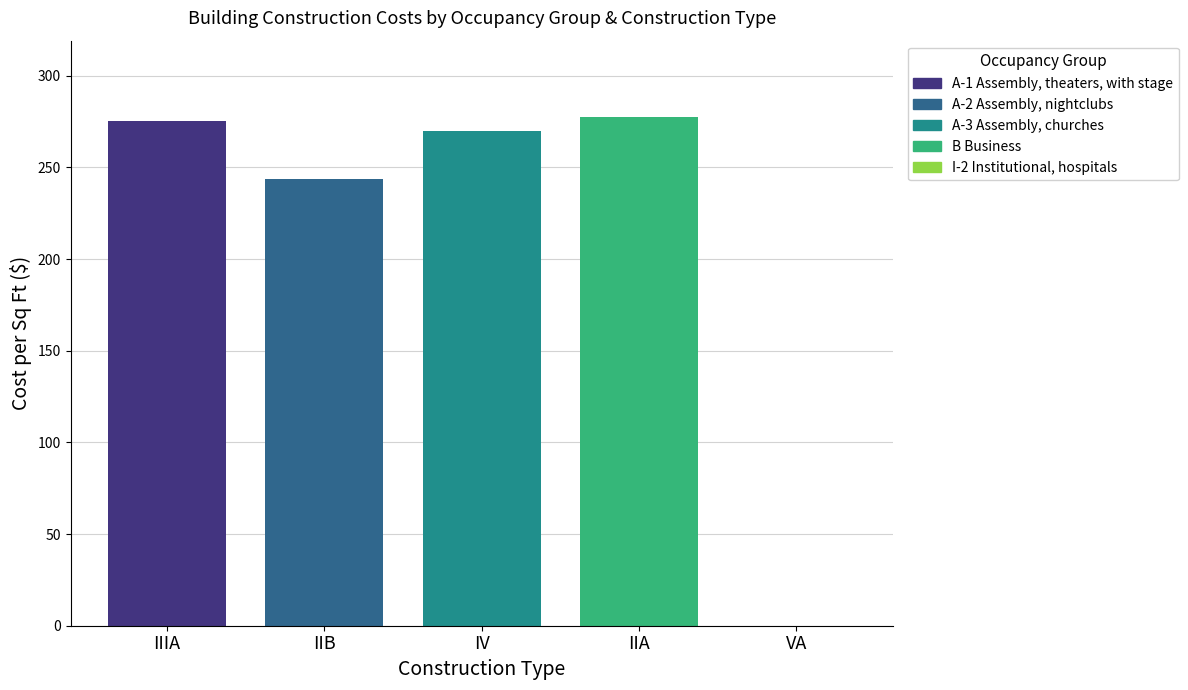

Which series has the largest range (max minus min)?

A-1 Assembly, theaters, with stage